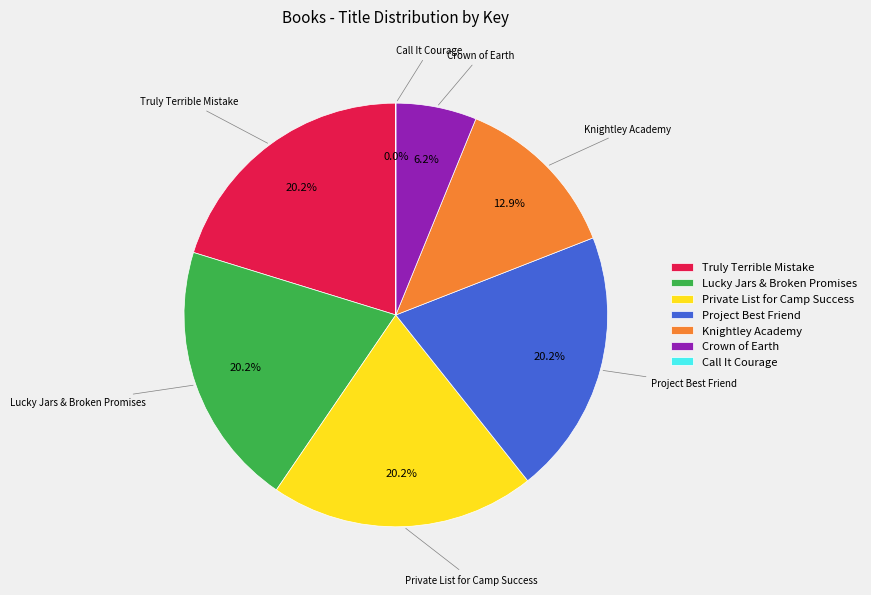

What is the ratio of the value at Truly Terrible Mistake to the value at Project Best Friend?

1.0